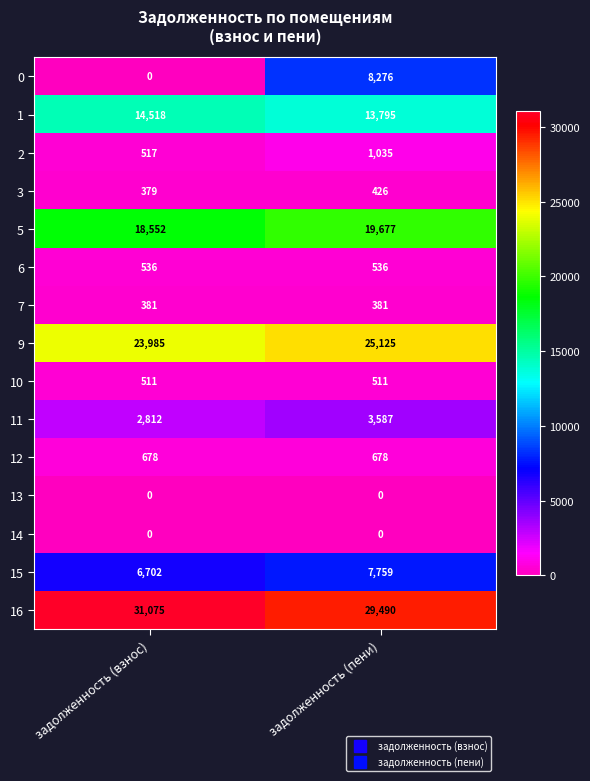

What is the difference between the maximum and minimum values in the 5 series?

1125